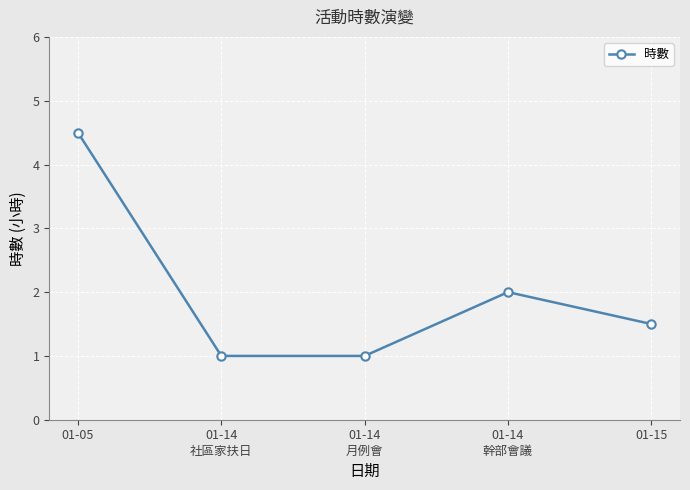

Which label corresponds to the largest value in the chart?

01-05